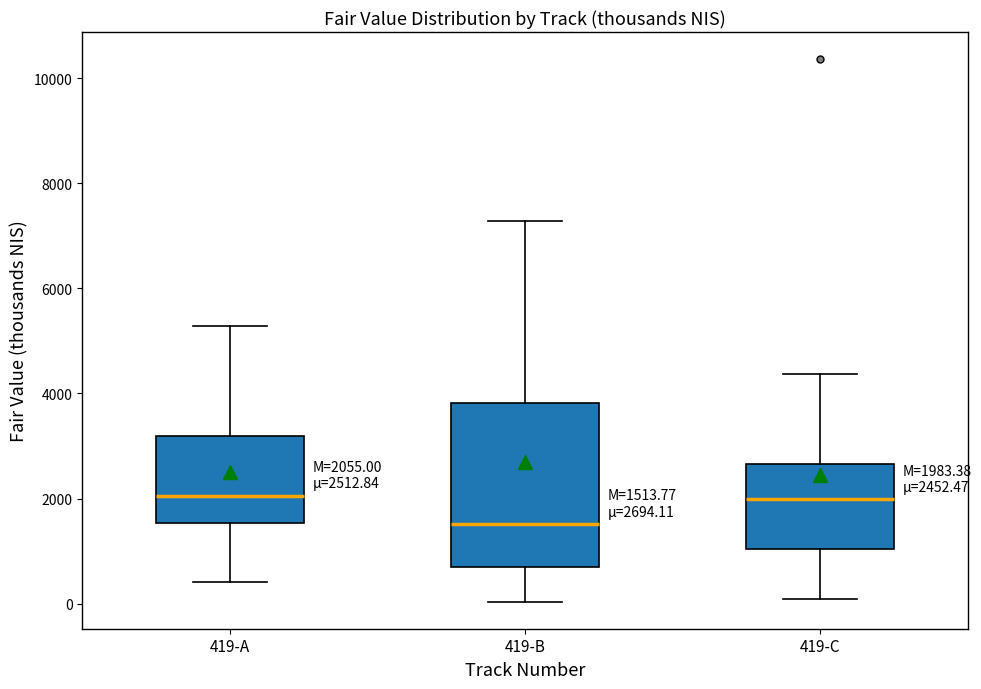

Comparing the boxes themselves (not the whiskers), which one is the tallest?

419-B